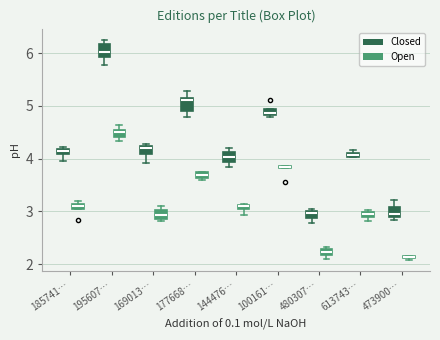

Where is the upper edge of the box for 480307… (Open) on the y-axis? The values are not printed on the chart, so give them approximately, as read against the axis.

2.3